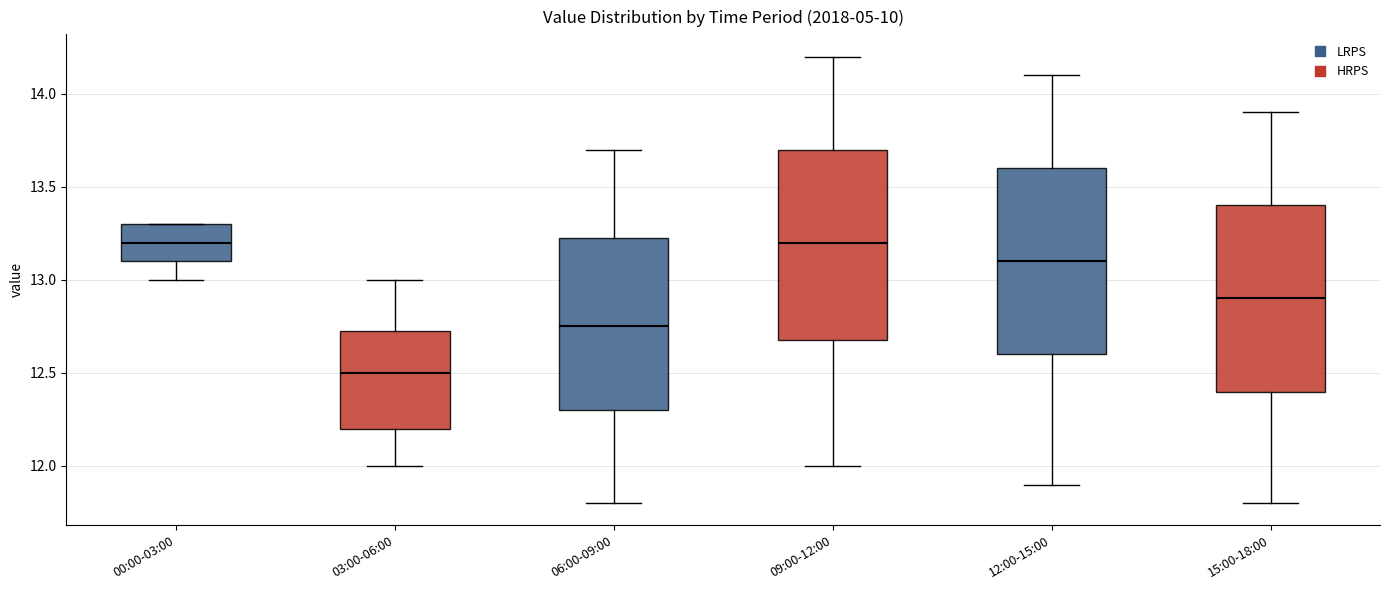

Reading left to right, transcribe this box plot: for each box, give where its median line is, the range the box spans, and where its two whiskers end, as read against the y-axis. The values are not printed on the chart, so give them approximately, as read against the axis.

00:00-03:00: median 13.20, box 13.10 to 13.30, whiskers 13.00 to 13.30
03:00-06:00: median 12.50, box 12.20 to 12.75, whiskers 12.00 to 13.00
06:00-09:00: median 12.75, box 12.30 to 13.25, whiskers 11.80 to 13.70
09:00-12:00: median 13.20, box 12.70 to 13.70, whiskers 12.00 to 14.20
12:00-15:00: median 13.10, box 12.60 to 13.60, whiskers 11.90 to 14.10
15:00-18:00: median 12.90, box 12.40 to 13.40, whiskers 11.80 to 13.90